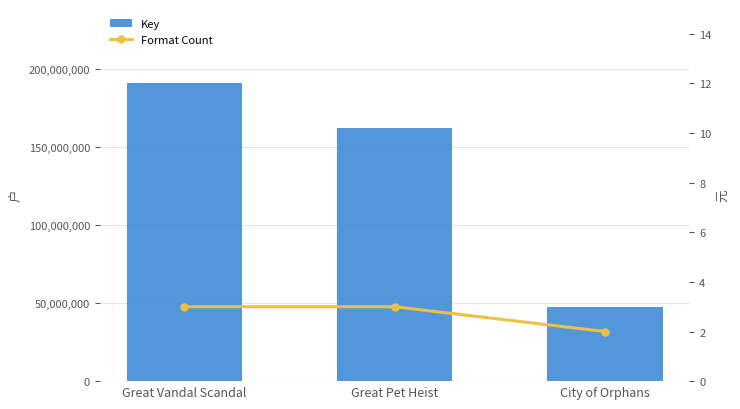

Is the value of Key at Great Pet Heist greater than the value of Format Count at Great Vandal Scandal?

Yes